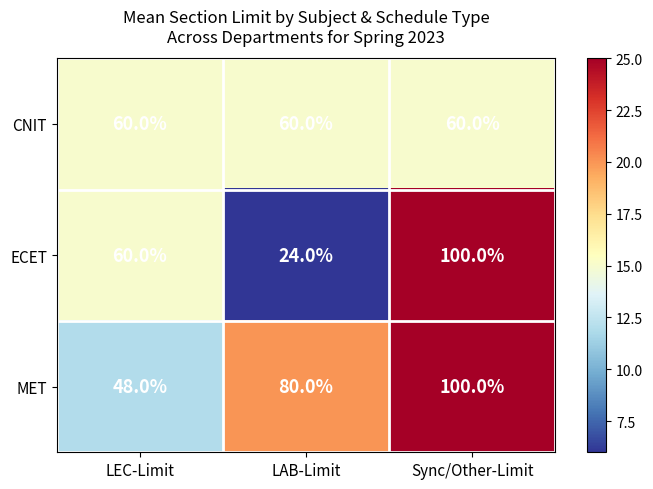

Rank the series at LAB-Limit from lowest to highest value.

ECET, CNIT, MET